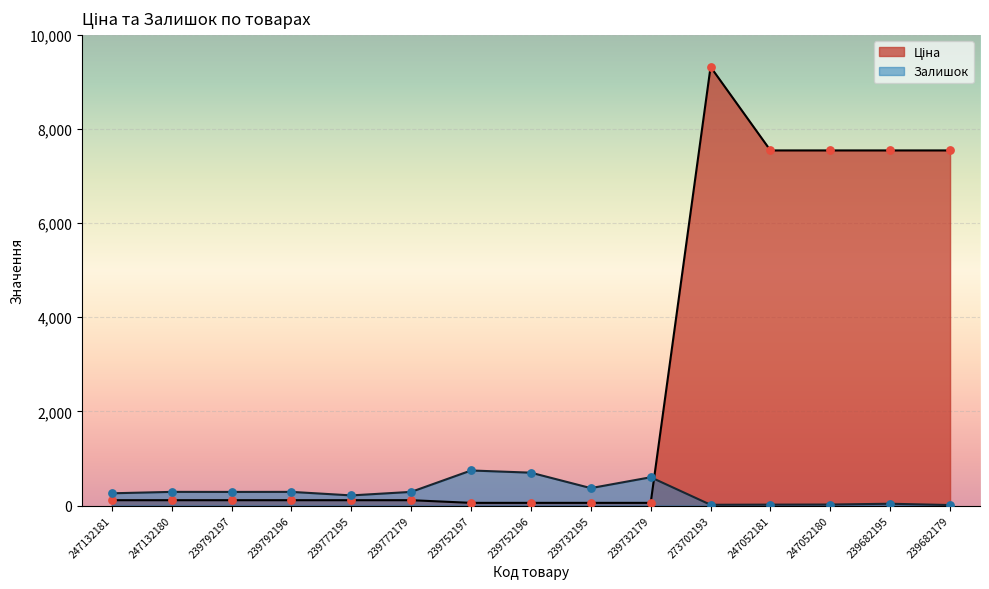

Which series reaches the minimum Y coordinate?

Залишок